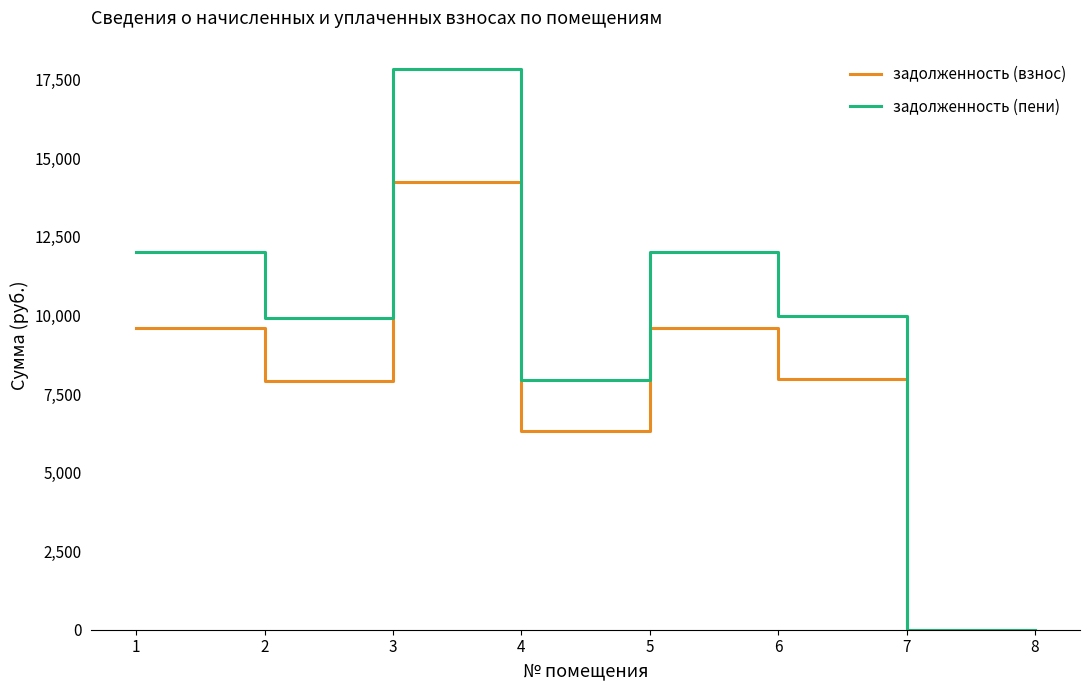

Rank the series by their average value, from highest to lowest.

задолженность (пени), задолженность (взнос)